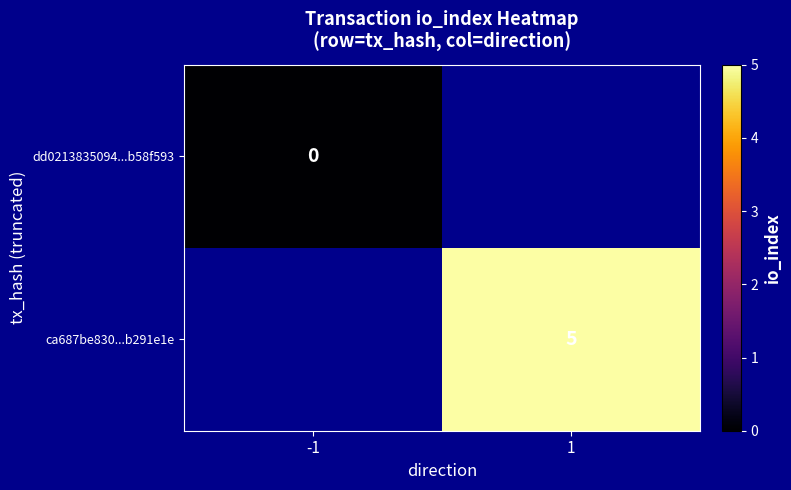

List the labels in order of ca687be830...b291e1e value, largest first.

-1, 1